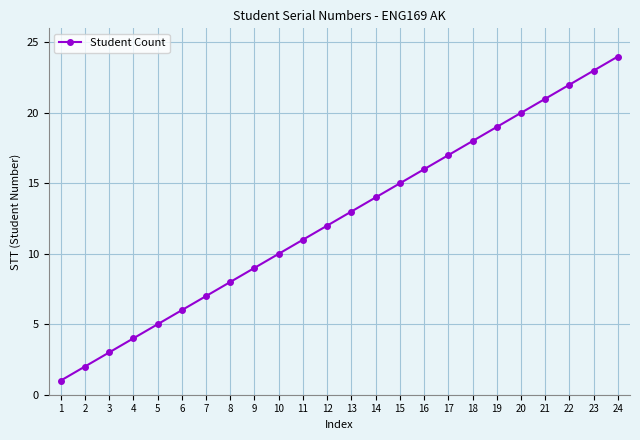

Rank the categories by value from lowest to highest.

1, 2, 3, 4, 5, 6, 7, 8, 9, 10, 11, 12, 13, 14, 15, 16, 17, 18, 19, 20, 21, 22, 23, 24